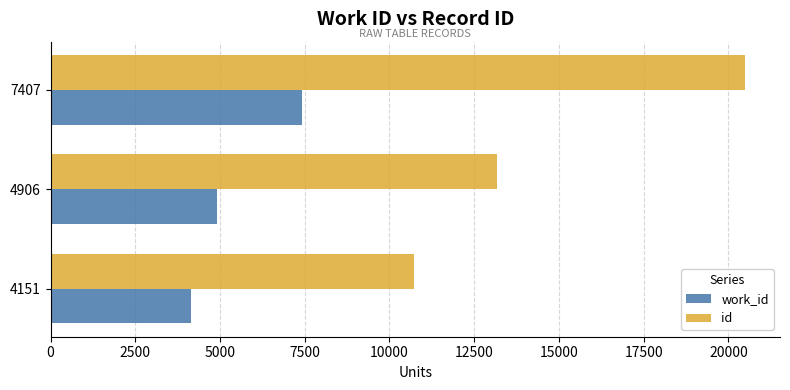

What is the greatest value displayed?

20499